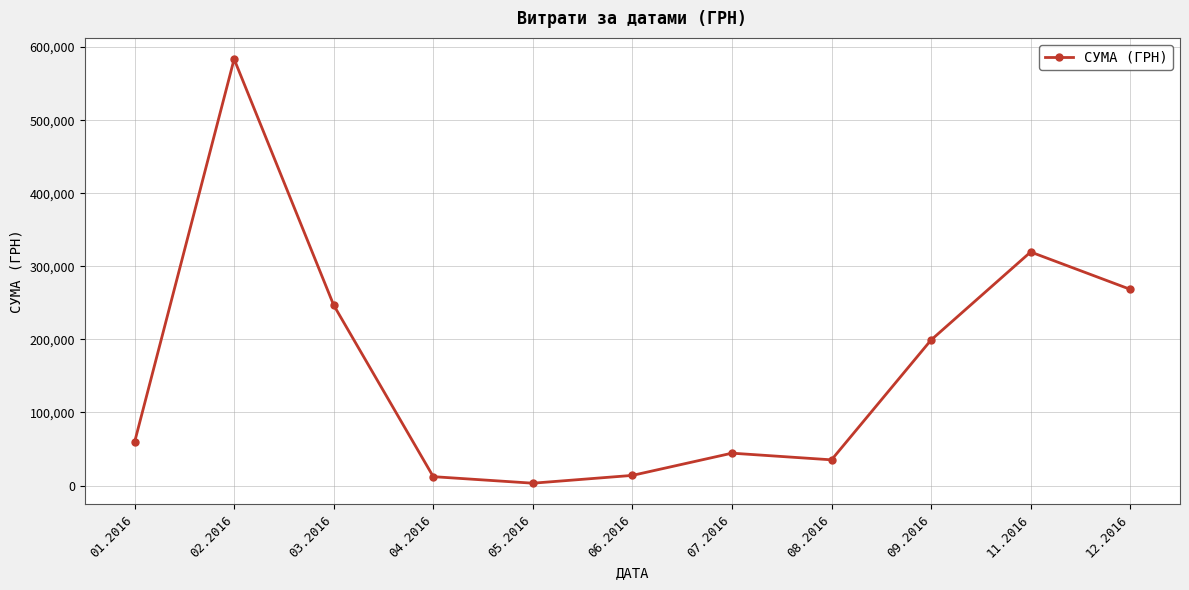

Is this an area chart (filled region under the line)?

No